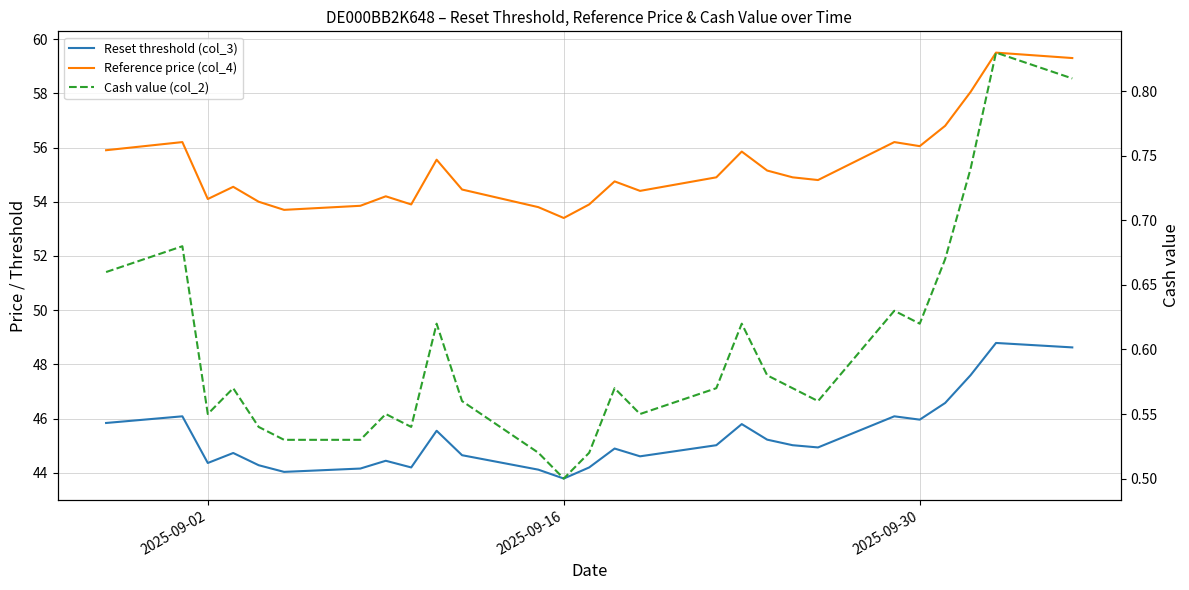

How many data points does each series have?

27